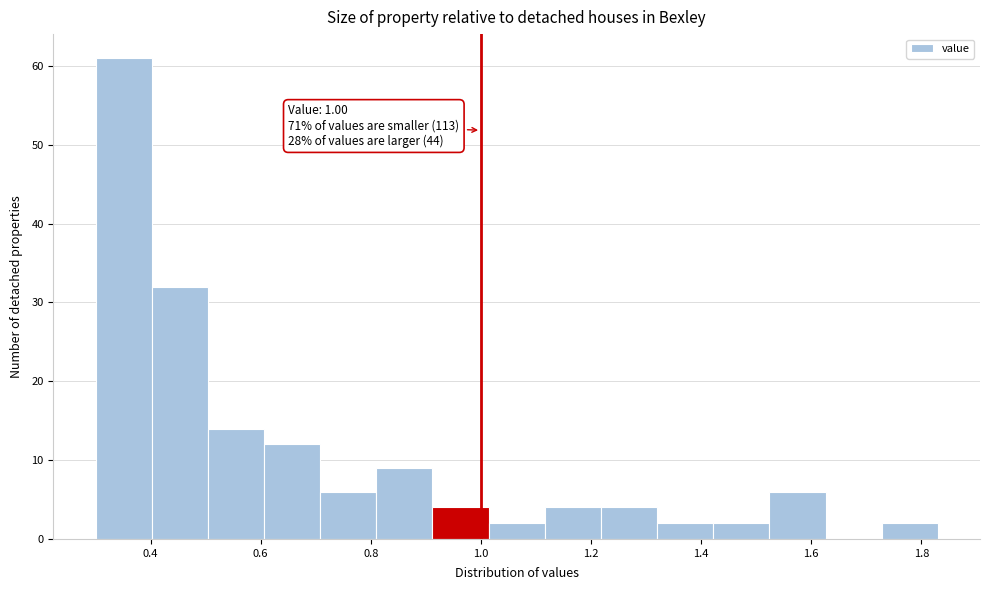

Which range on the x-axis has the tallest bar?

0.300 to 0.402